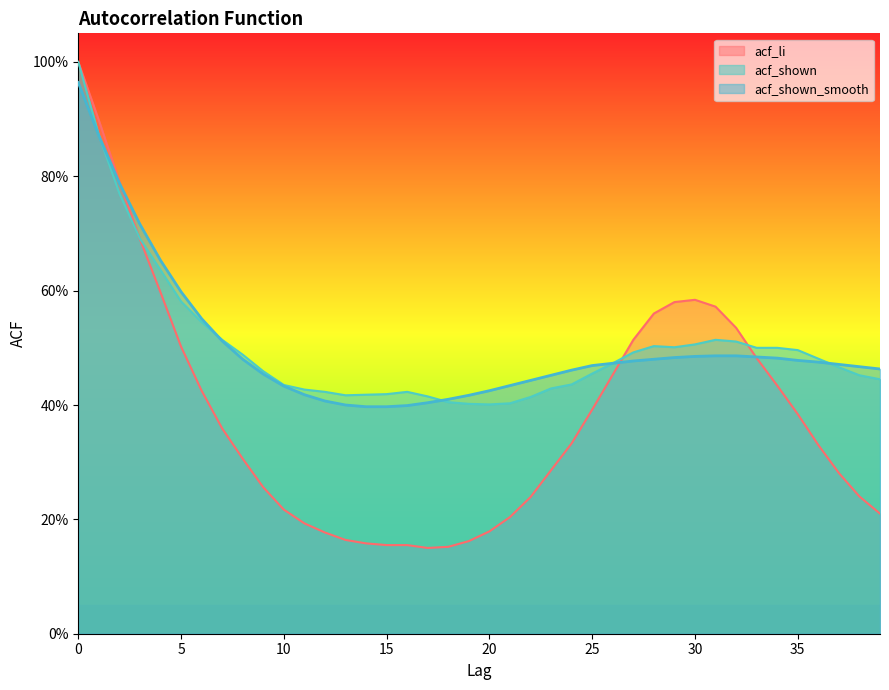

List the series in order of their peak value, lowest first.

acf_shown_smooth, acf_li, acf_shown